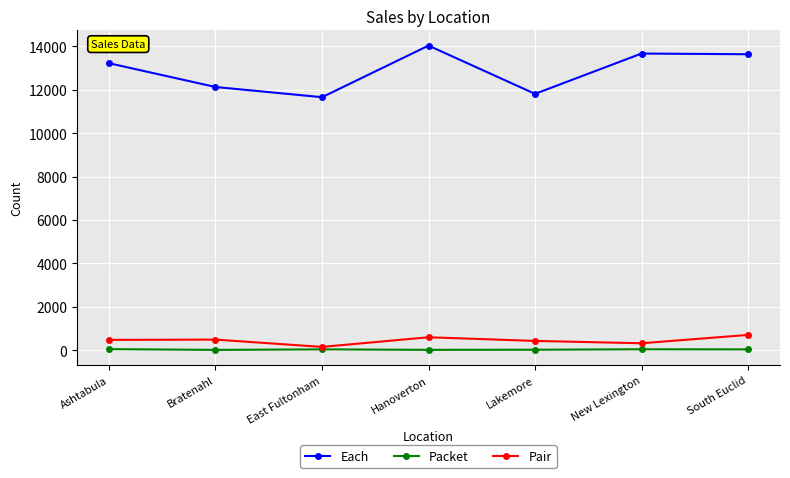

What position from the left is Ashtabula?

1